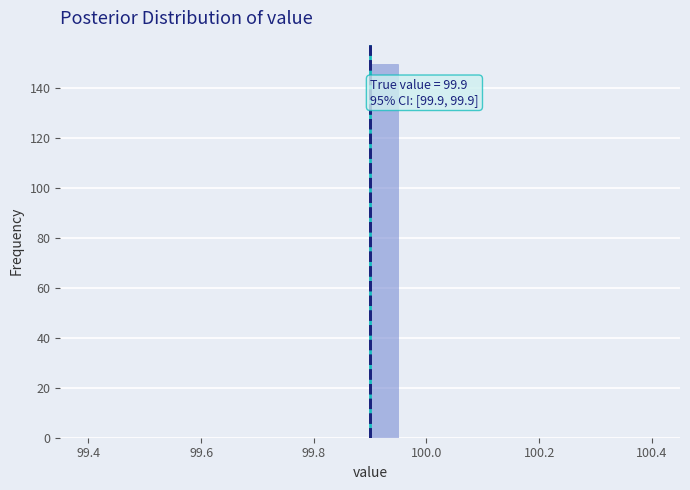

Around what value on the x-axis is the tallest bar? Give the approximate position of its centre, as read against the axis.

99.92